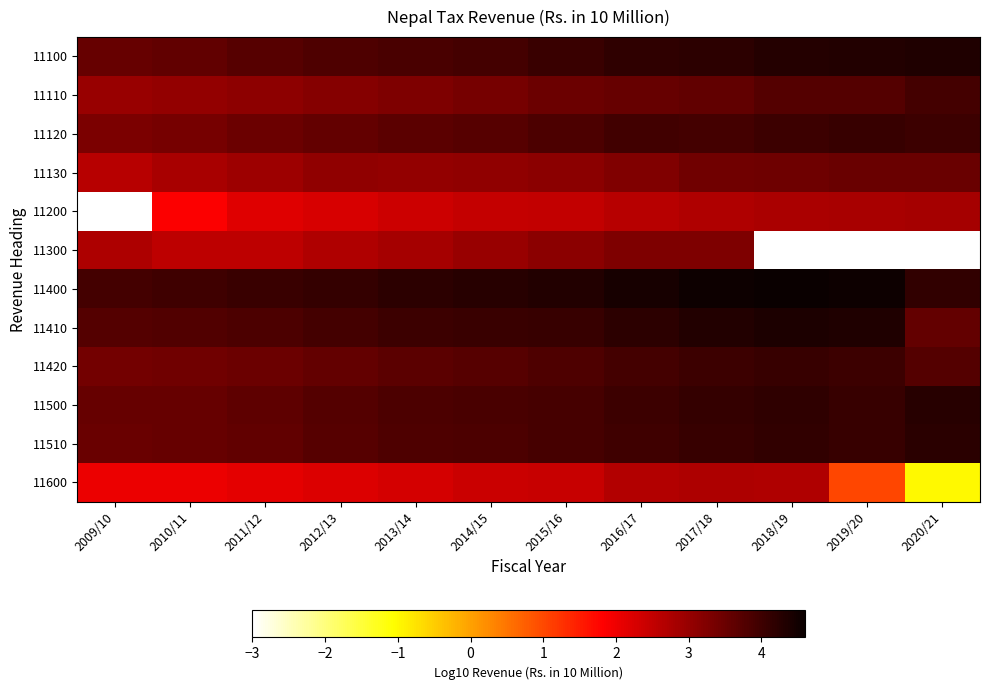

Between 2020/21 and 2018/19, which is larger?

2020/21